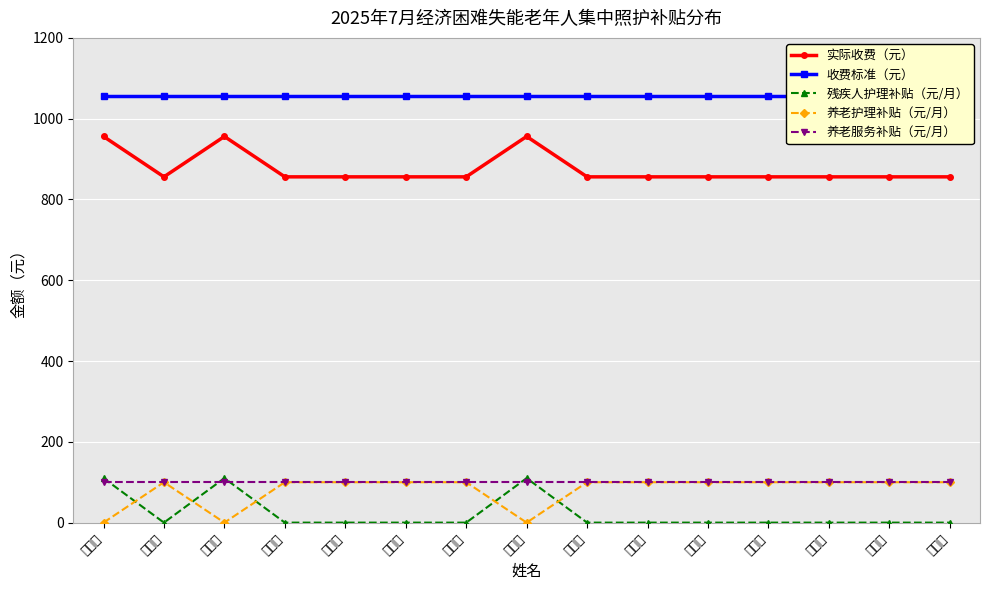

The value of 实际收费（元） at 刘天会 is 856. True or false?

True